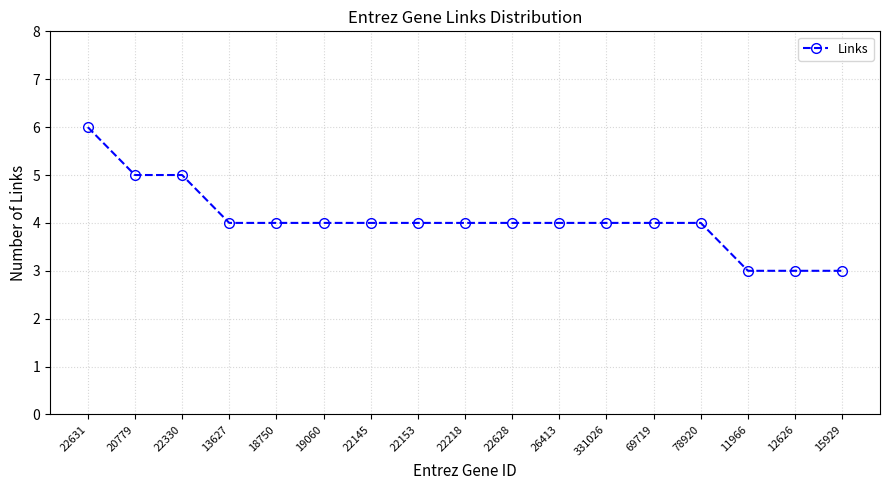

How many lines are shown in the chart?

1